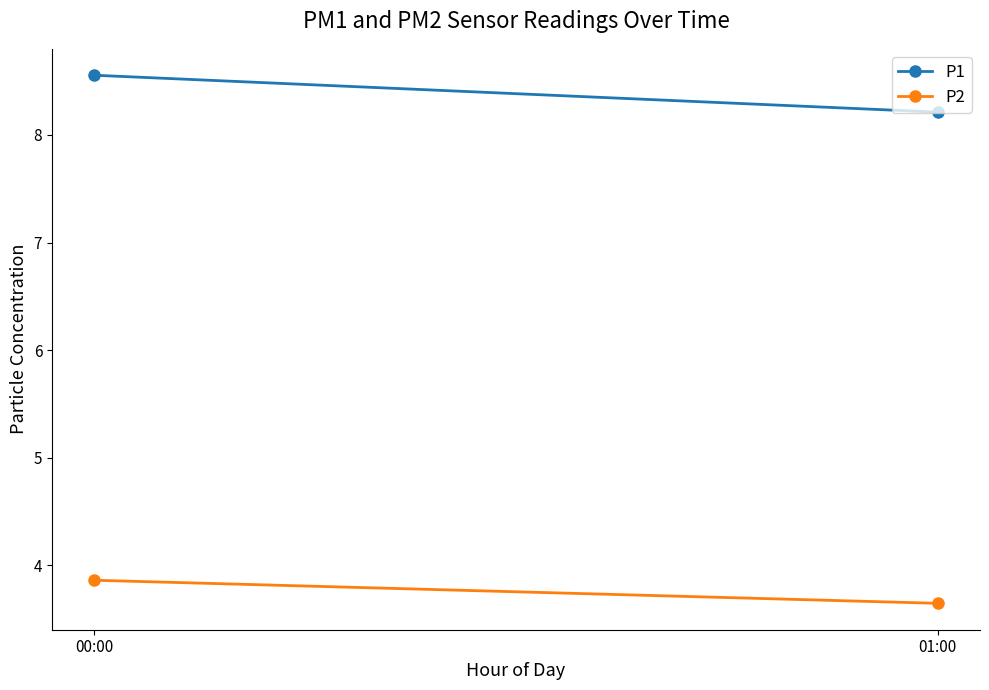

The value of P2 at 00:00 is 3.9. True or false?

True